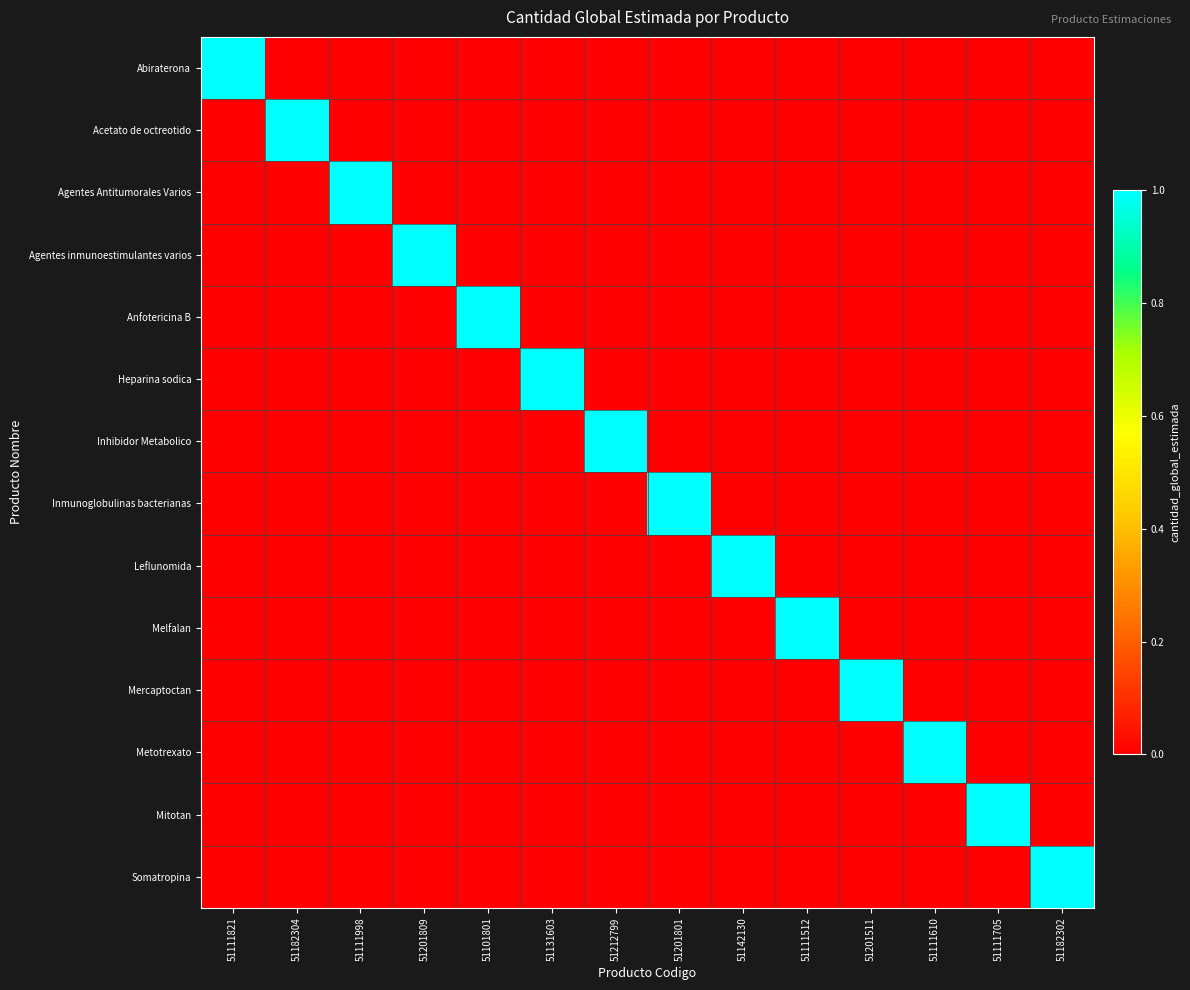

Reading left to right, transcribe all the data shown in this chart.

Abiraterona: 51111821=1	51182304=0	51111998=0	51201809=0	51101801=0	51131603=0	51212799=0	51201801=0	51142130=0	51111512=0	51201511=0	51111610=0	51111705=0	51182302=0
Acetato de octreotido: 51111821=0	51182304=1	51111998=0	51201809=0	51101801=0	51131603=0	51212799=0	51201801=0	51142130=0	51111512=0	51201511=0	51111610=0	51111705=0	51182302=0
Agentes Antitumorales Varios: 51111821=0	51182304=0	51111998=1	51201809=0	51101801=0	51131603=0	51212799=0	51201801=0	51142130=0	51111512=0	51201511=0	51111610=0	51111705=0	51182302=0
Agentes inmunoestimulantes varios: 51111821=0	51182304=0	51111998=0	51201809=1	51101801=0	51131603=0	51212799=0	51201801=0	51142130=0	51111512=0	51201511=0	51111610=0	51111705=0	51182302=0
Anfotericina B: 51111821=0	51182304=0	51111998=0	51201809=0	51101801=1	51131603=0	51212799=0	51201801=0	51142130=0	51111512=0	51201511=0	51111610=0	51111705=0	51182302=0
Heparina sodica: 51111821=0	51182304=0	51111998=0	51201809=0	51101801=0	51131603=1	51212799=0	51201801=0	51142130=0	51111512=0	51201511=0	51111610=0	51111705=0	51182302=0
Inhibidor Metabolico: 51111821=0	51182304=0	51111998=0	51201809=0	51101801=0	51131603=0	51212799=1	51201801=0	51142130=0	51111512=0	51201511=0	51111610=0	51111705=0	51182302=0
Inmunoglobulinas bacterianas: 51111821=0	51182304=0	51111998=0	51201809=0	51101801=0	51131603=0	51212799=0	51201801=1	51142130=0	51111512=0	51201511=0	51111610=0	51111705=0	51182302=0
Leflunomida: 51111821=0	51182304=0	51111998=0	51201809=0	51101801=0	51131603=0	51212799=0	51201801=0	51142130=1	51111512=0	51201511=0	51111610=0	51111705=0	51182302=0
Melfalan: 51111821=0	51182304=0	51111998=0	51201809=0	51101801=0	51131603=0	51212799=0	51201801=0	51142130=0	51111512=1	51201511=0	51111610=0	51111705=0	51182302=0
Mercaptoctan: 51111821=0	51182304=0	51111998=0	51201809=0	51101801=0	51131603=0	51212799=0	51201801=0	51142130=0	51111512=0	51201511=1	51111610=0	51111705=0	51182302=0
Metotrexato: 51111821=0	51182304=0	51111998=0	51201809=0	51101801=0	51131603=0	51212799=0	51201801=0	51142130=0	51111512=0	51201511=0	51111610=1	51111705=0	51182302=0
Mitotan: 51111821=0	51182304=0	51111998=0	51201809=0	51101801=0	51131603=0	51212799=0	51201801=0	51142130=0	51111512=0	51201511=0	51111610=0	51111705=1	51182302=0
Somatropina: 51111821=0	51182304=0	51111998=0	51201809=0	51101801=0	51131603=0	51212799=0	51201801=0	51142130=0	51111512=0	51201511=0	51111610=0	51111705=0	51182302=1